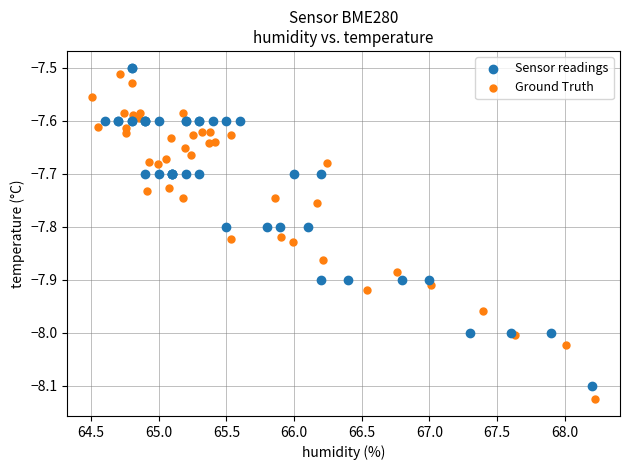

Which series has the largest Y range (max minus min)?

Ground Truth